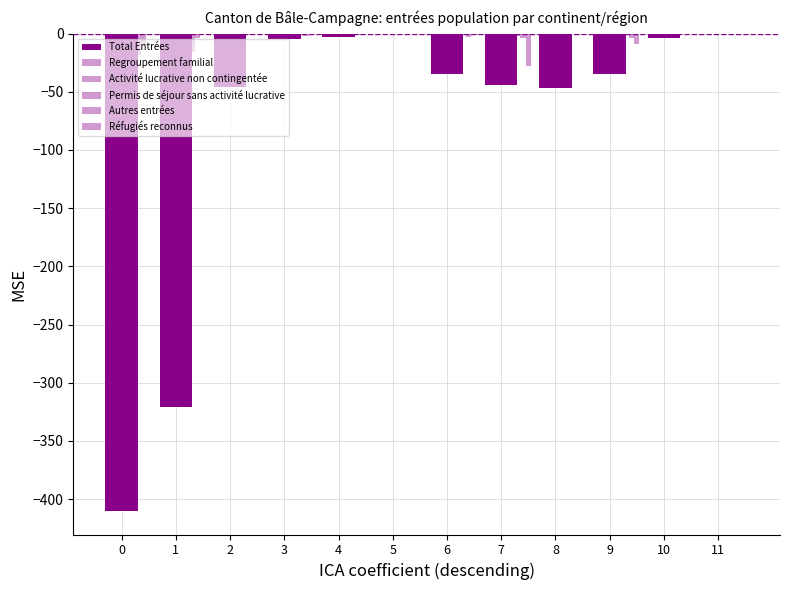

At which label does Total Entrées reach its peak?

5